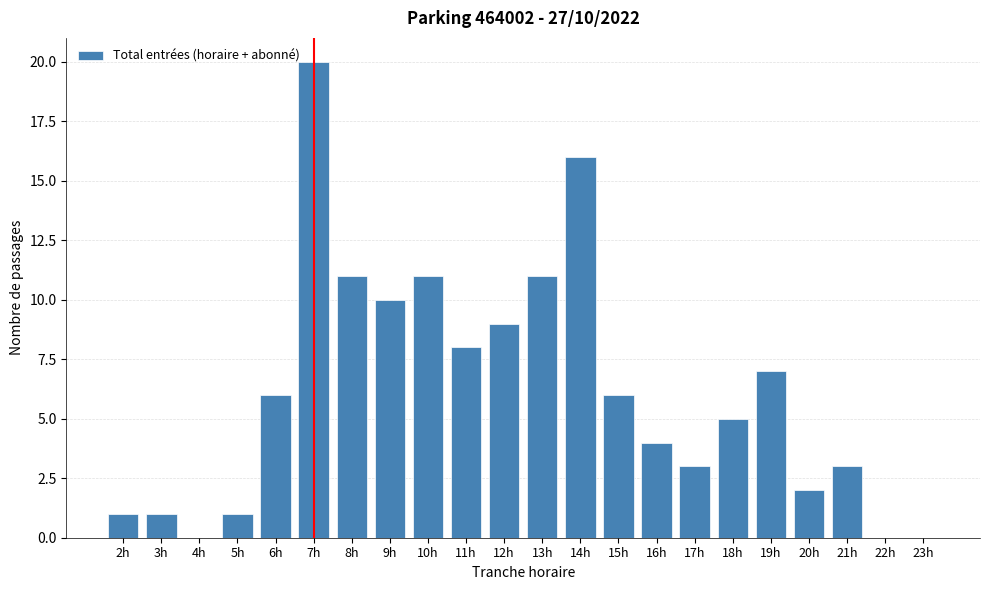

Reading right to left, what are all the values shown in this chart?

23h=0	22h=0	21h=3	20h=2	19h=7	18h=5	17h=3	16h=4	15h=6	14h=16	13h=11	12h=9	11h=8	10h=11	9h=10	8h=11	7h=20	6h=6	5h=1	4h=0	3h=1	2h=1